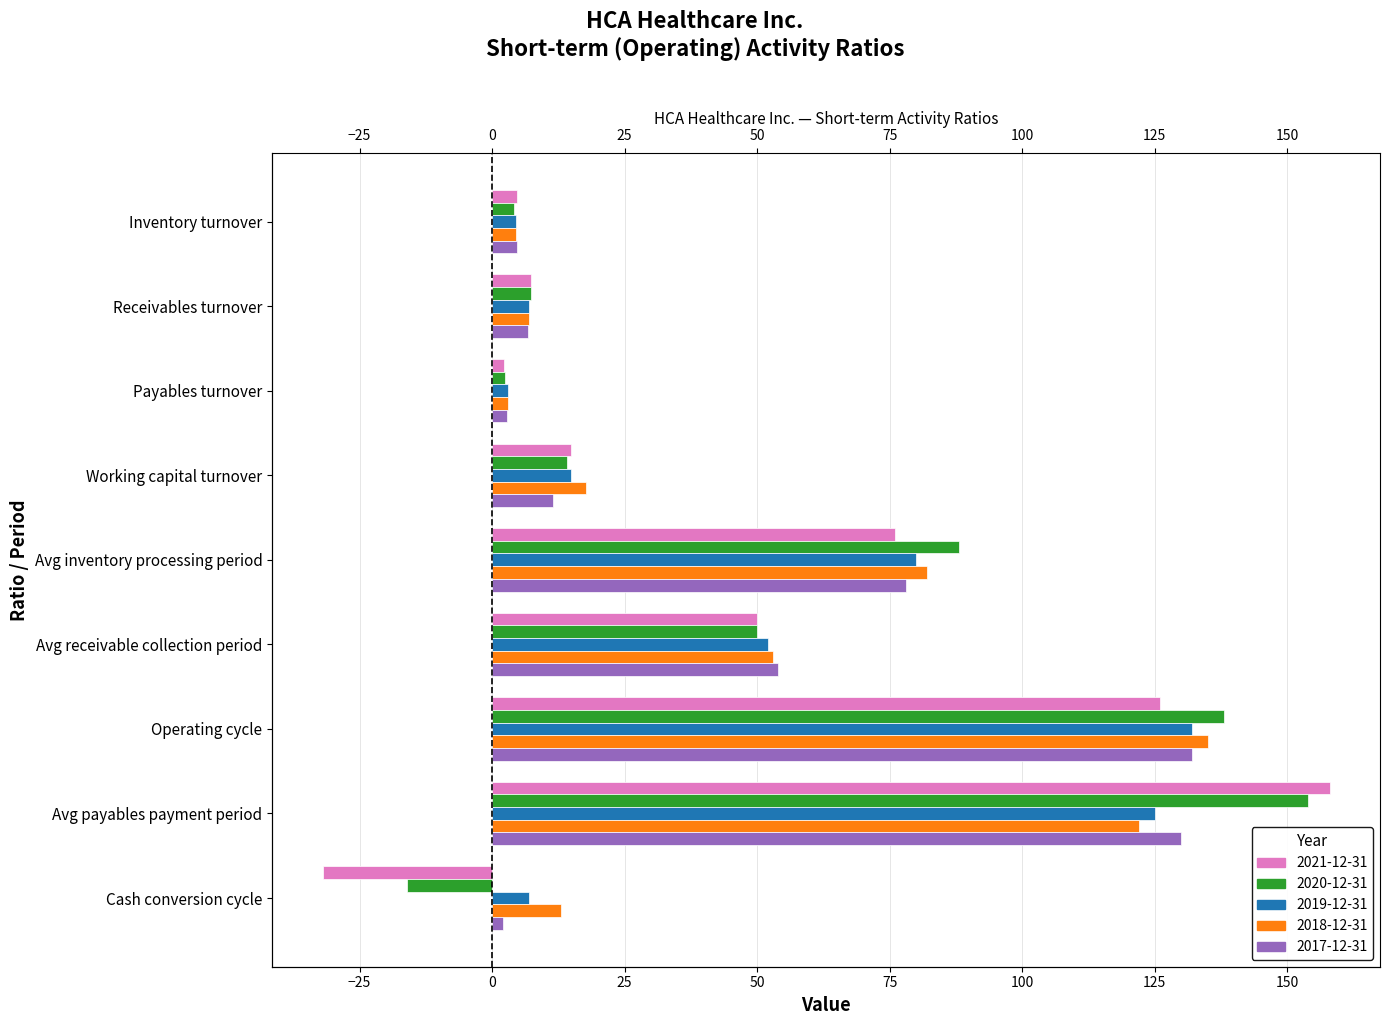

List the series in order of their peak value, lowest first.

2019-12-31, 2017-12-31, 2018-12-31, 2020-12-31, 2021-12-31